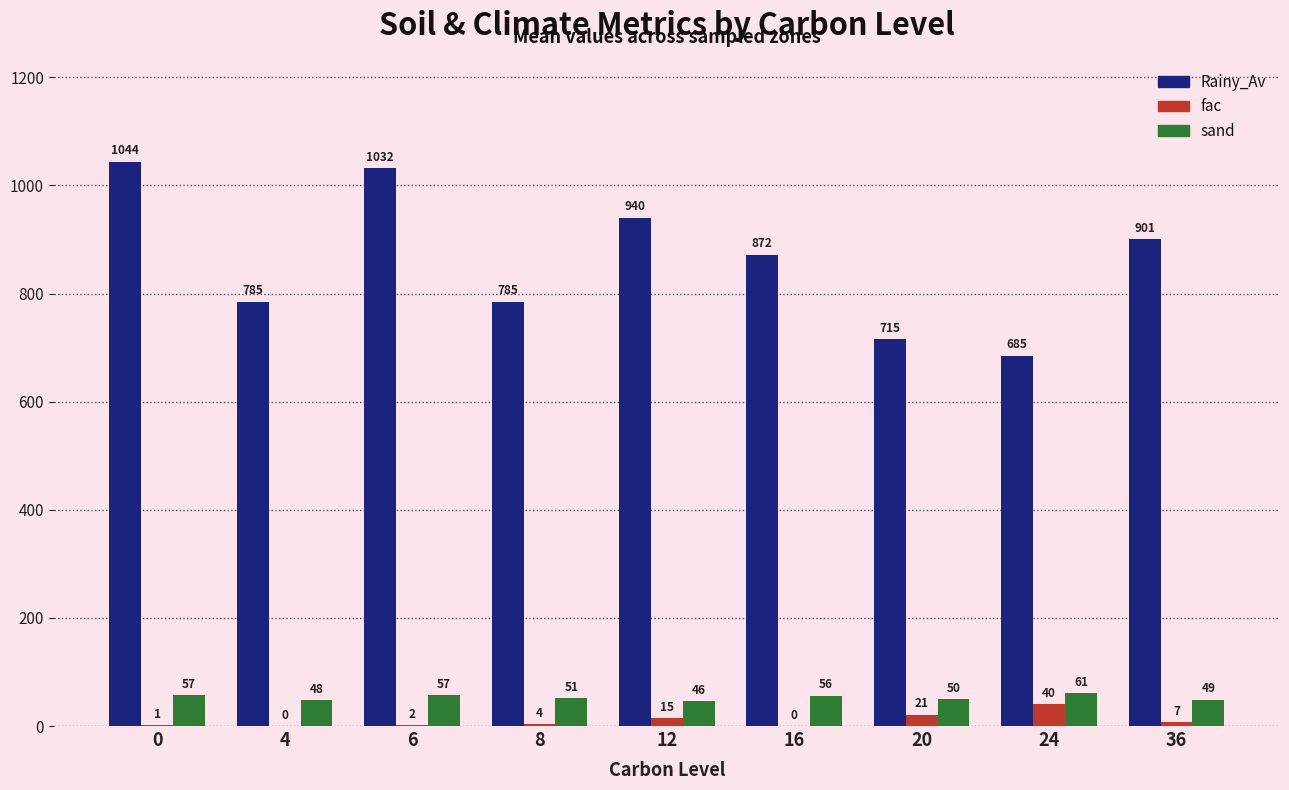

What is the greatest value displayed?

1044